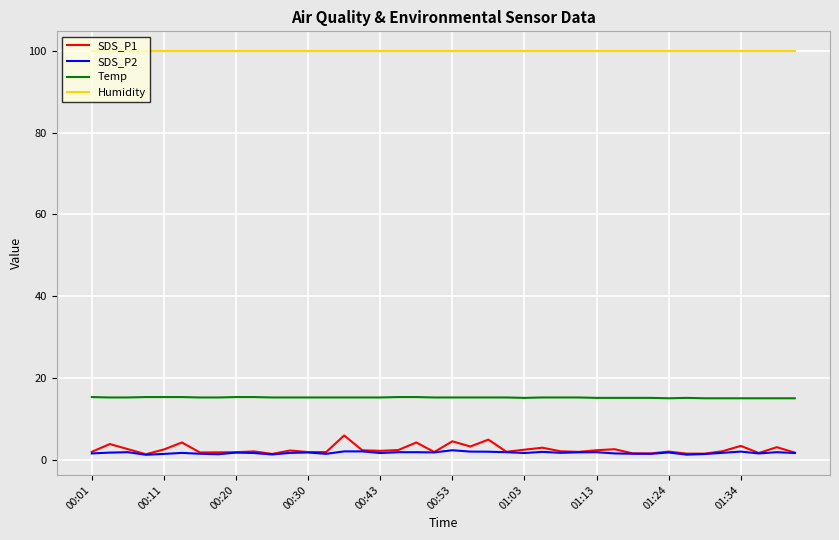

True or false: Humidity and SDS_P1 cross at least once.

False